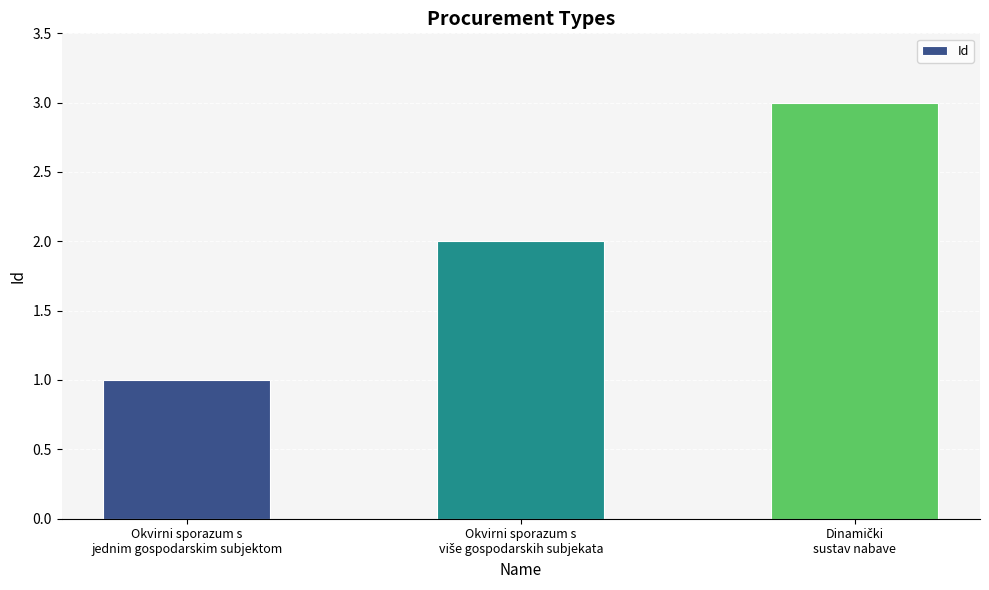

Which label corresponds to the smallest value in the chart?

Okvirni sporazum s
jednim gospodarskim subjektom